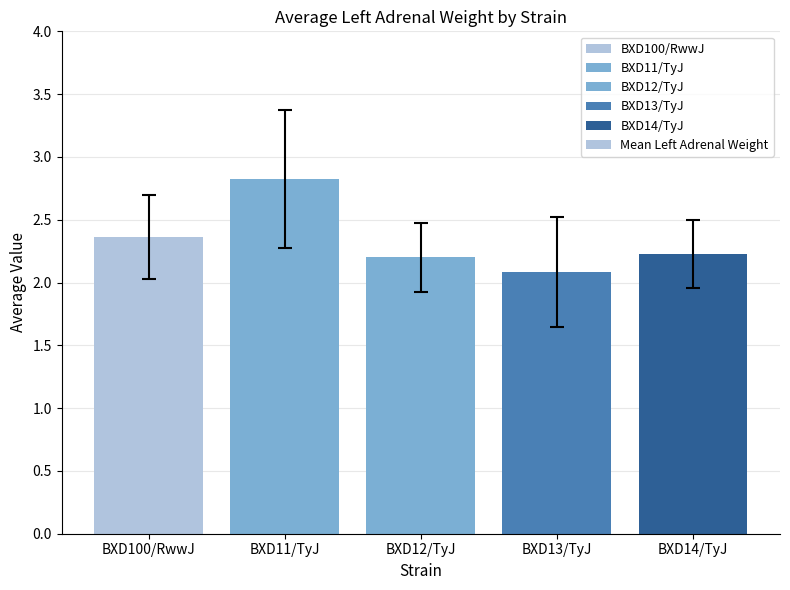

The chart shows a value of 2.8 at BXD11/TyJ. True or false?

True